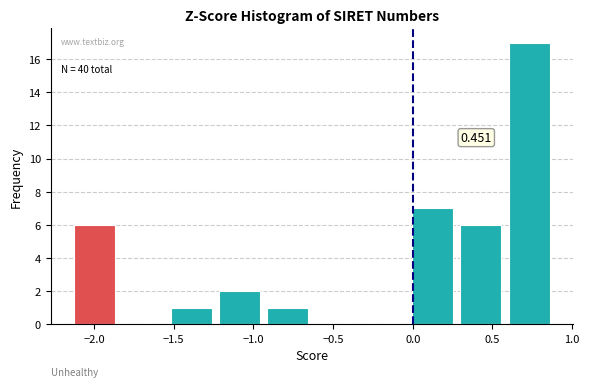

Over which range of the x-axis is the bar tallest?

0.60 to 0.90